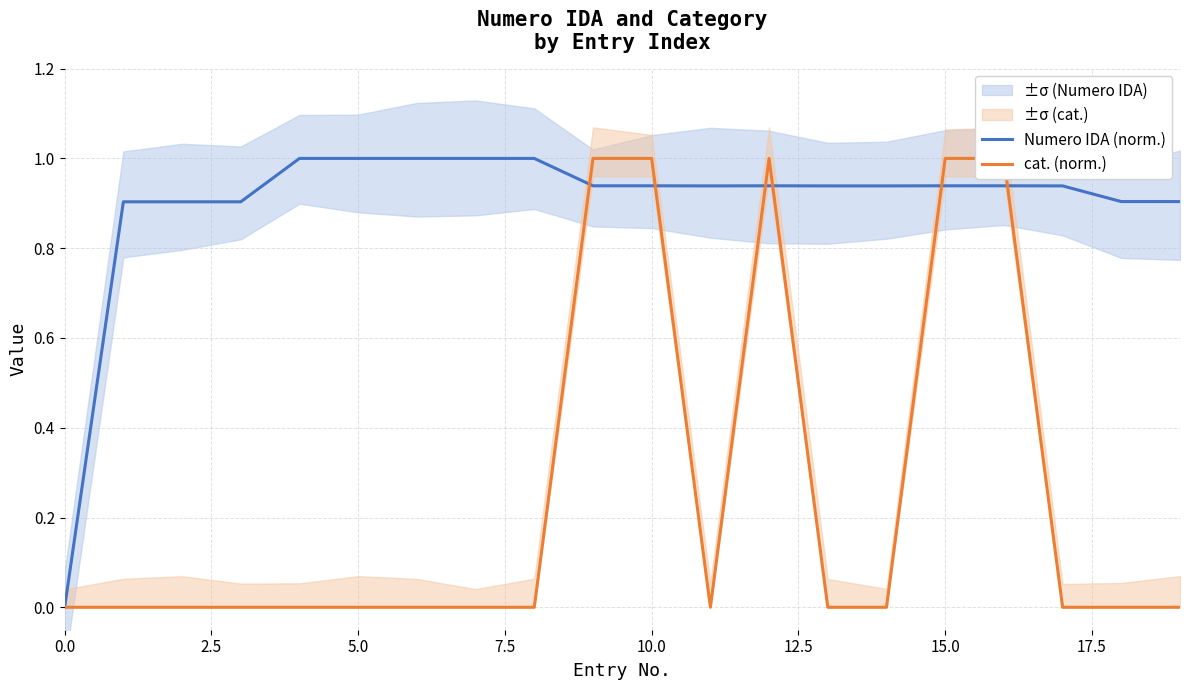

What are all the series names shown in the legend?

Numero IDA (norm.), cat. (norm.)